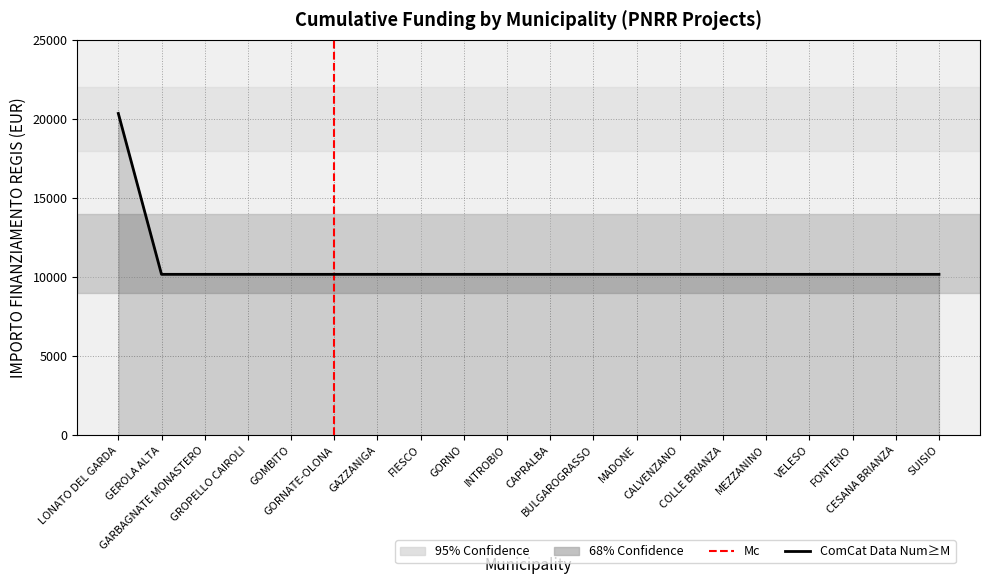

What is the maximum value shown in the chart?

20344